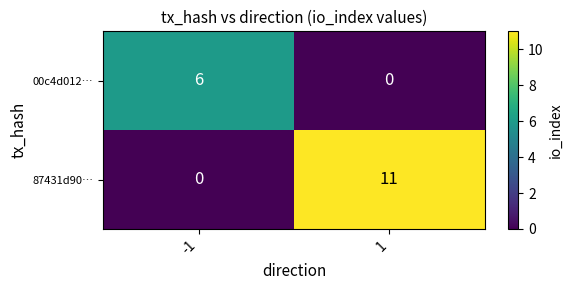

What value does the 00c4d012… series have at -1?

6